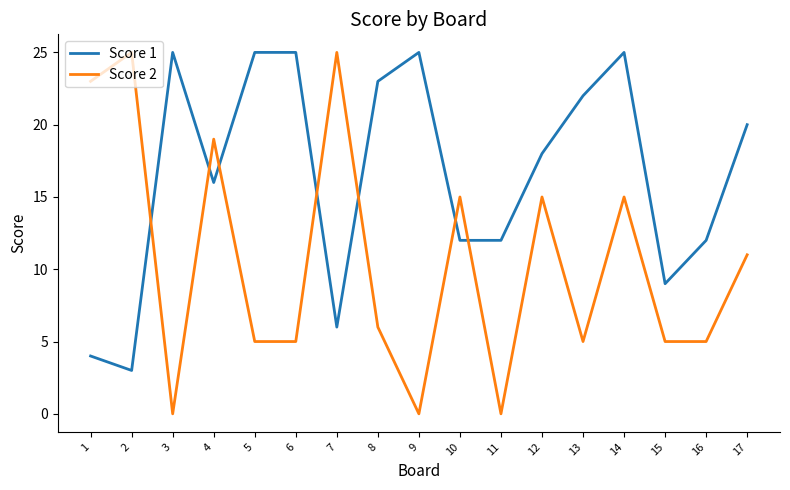

What is the sum of all Score 2 values?

179